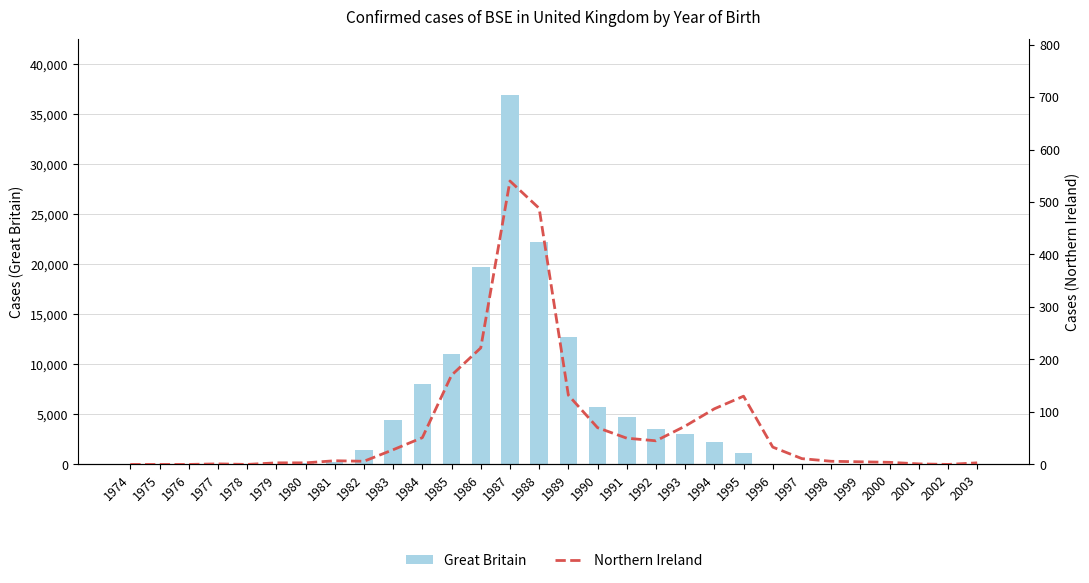

How many data points in Northern Ireland are above 11?

14